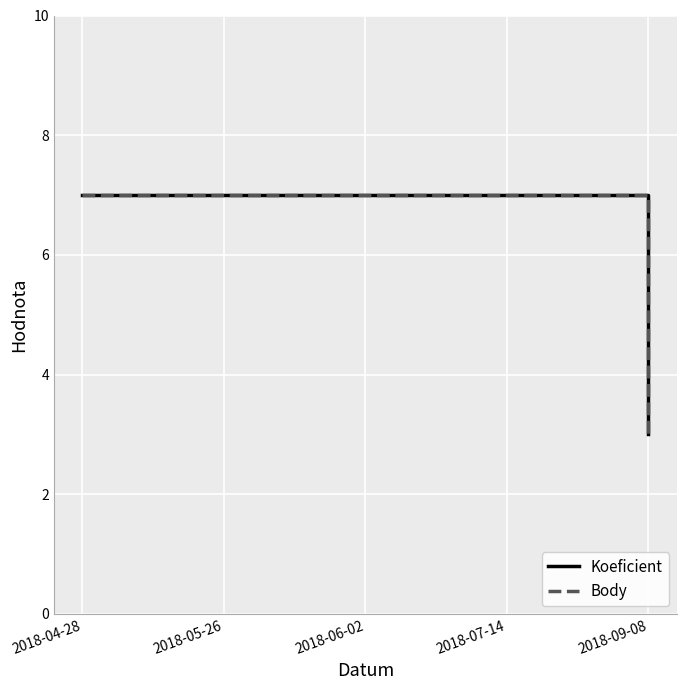

Between 2018-09-08 and 2018-04-28, which is larger?

2018-04-28